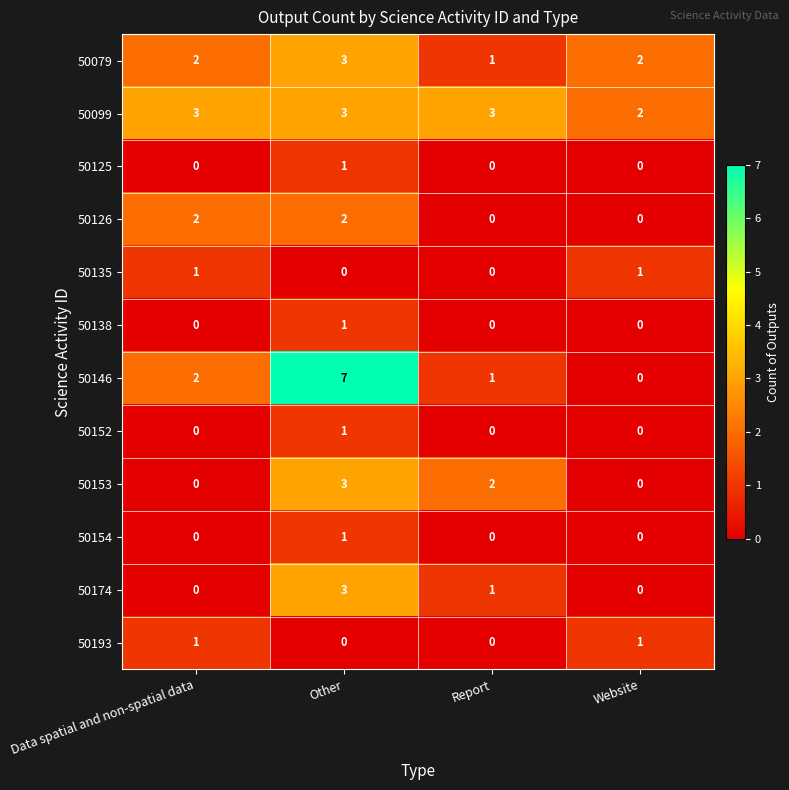

The 50099 series shows 2 at Website. True or false?

True